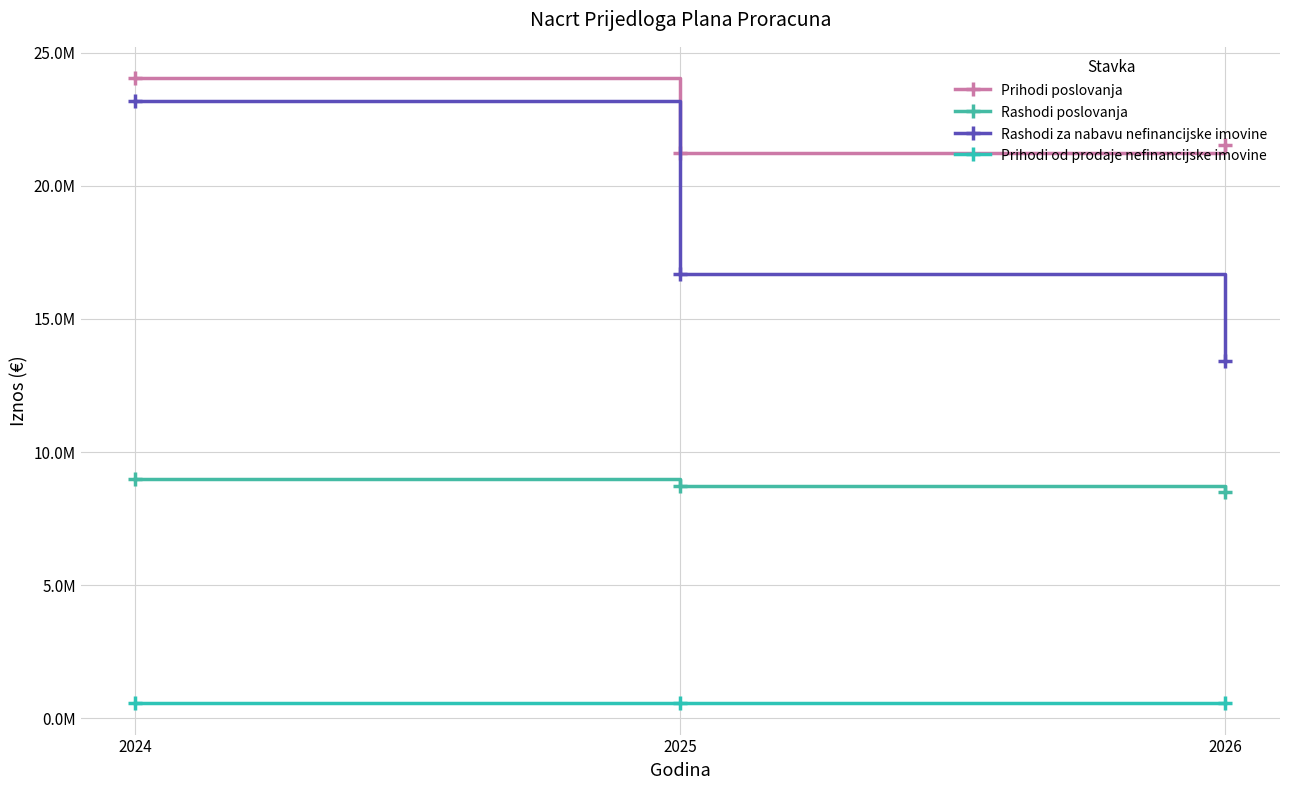

What is the difference between the Prihodi poslovanja values at 2026 and 2025?

312802